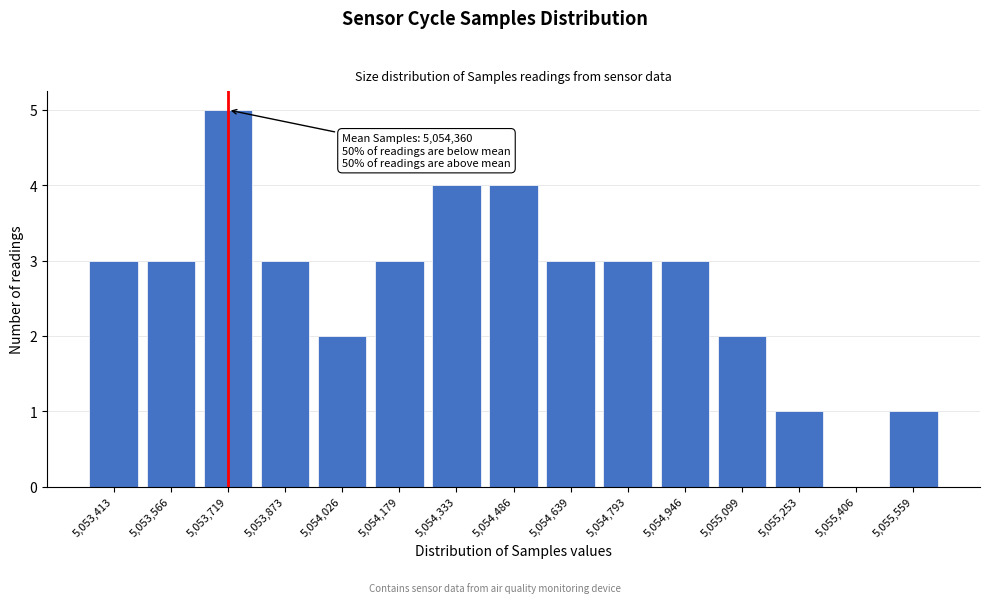

Reading left to right, what are all the values shown in this chart?

5,053,413=3	5,053,566=3	5,053,719=5	5,053,873=3	5,054,026=2	5,054,179=3	5,054,333=4	5,054,486=4	5,054,639=3	5,054,793=3	5,054,946=3	5,055,099=2	5,055,253=1	5,055,406=0	5,055,559=1